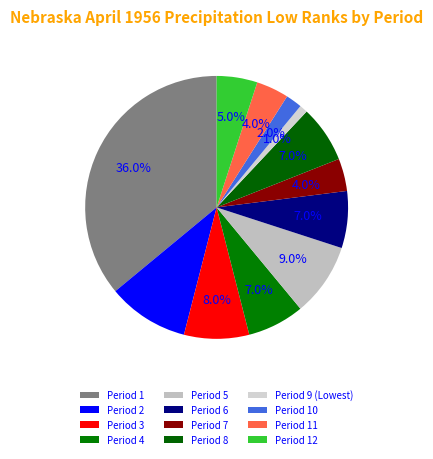

To the nearest percent, what is the combined percentage of Period 9 (Lowest) and Period 11?

5%